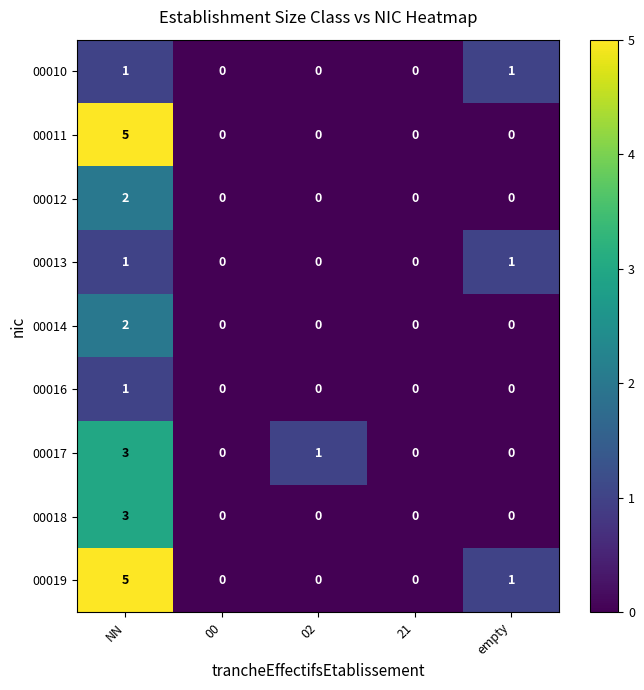

What is the maximum value for 00018?

3